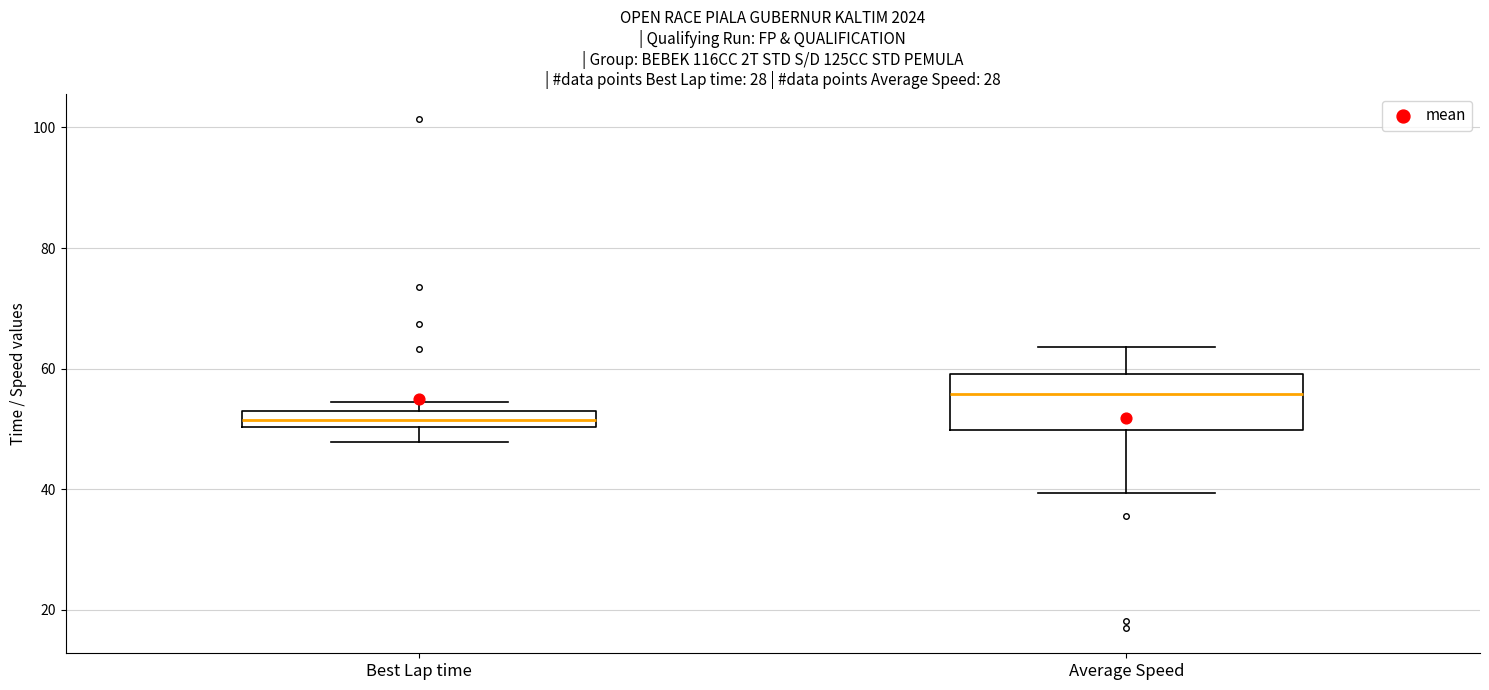

Where does the upper whisker of the box for Average Speed end on the y-axis? The values are not printed on the chart, so give them approximately, as read against the axis.

64